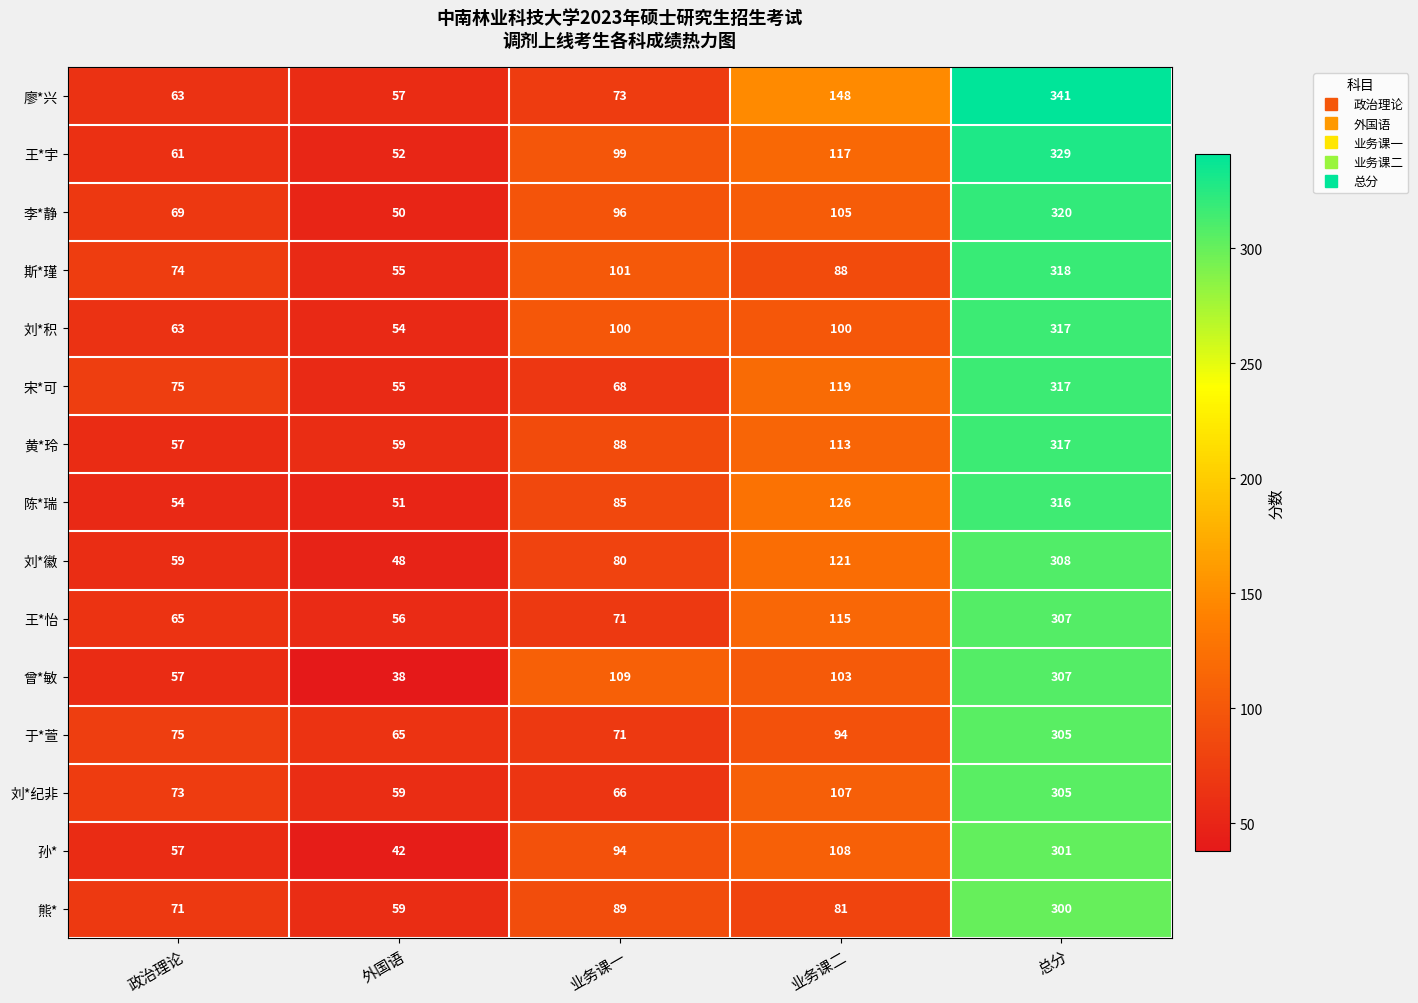

Count the number of data series in this chart.

15